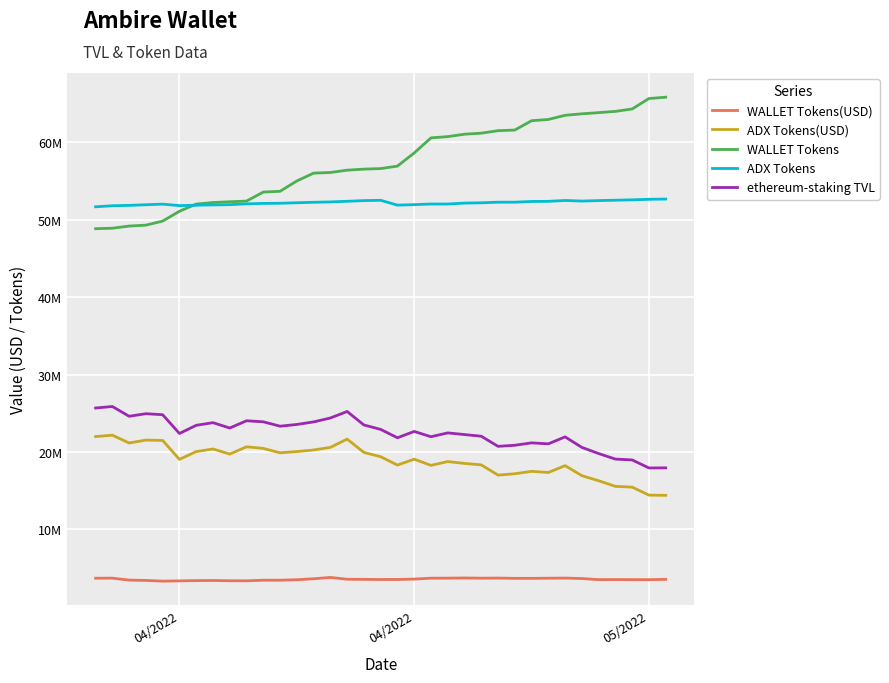

What are all the series names shown in the legend?

WALLET Tokens(USD), ADX Tokens(USD), WALLET Tokens, ADX Tokens, ethereum-staking TVL